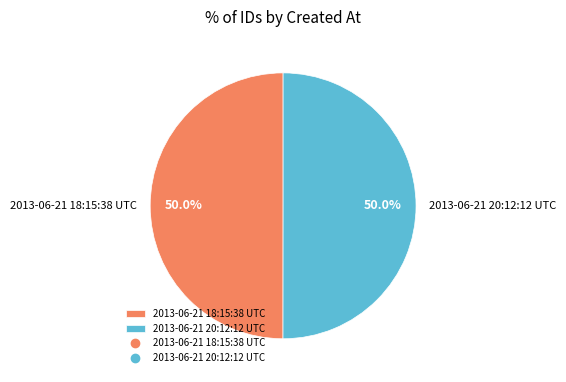

Approximately how many times larger is the value at 2013-06-21 20:12:12 UTC compared to 2013-06-21 18:15:38 UTC?

1.0